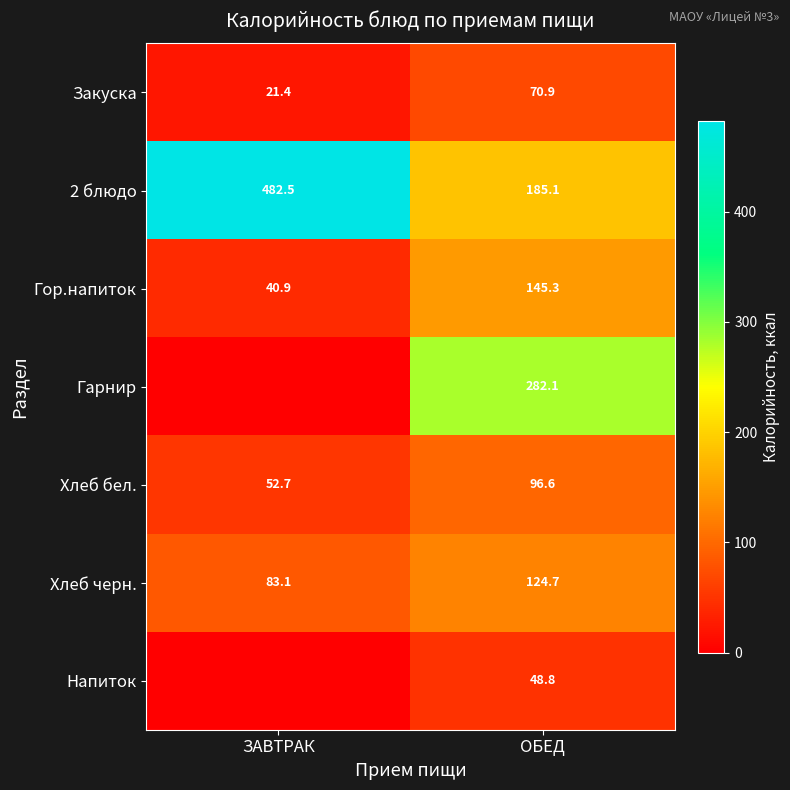

What is the lowest value of the Гор.напиток series?

40.9